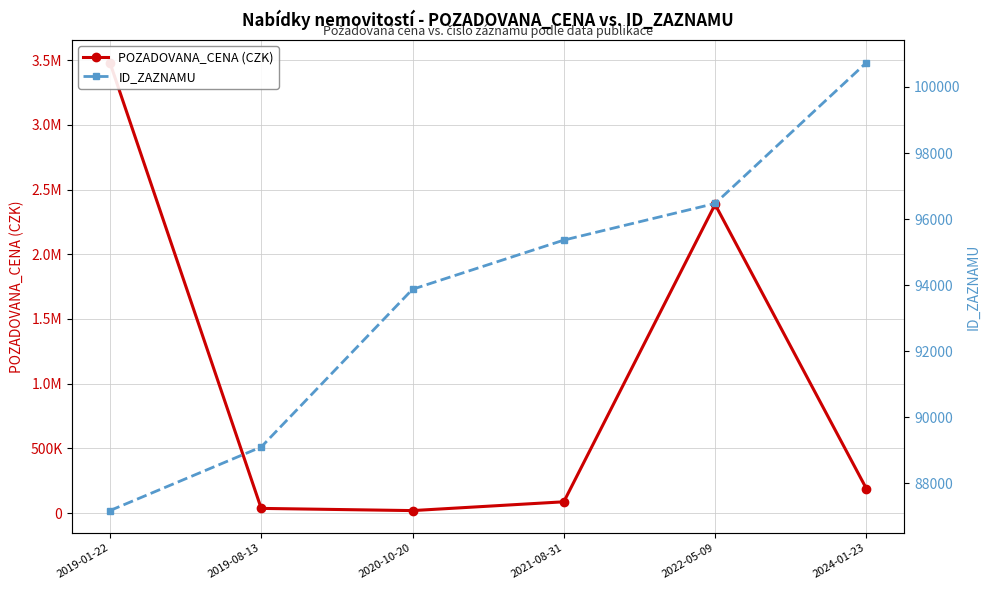

Count the number of data series in this chart.

2